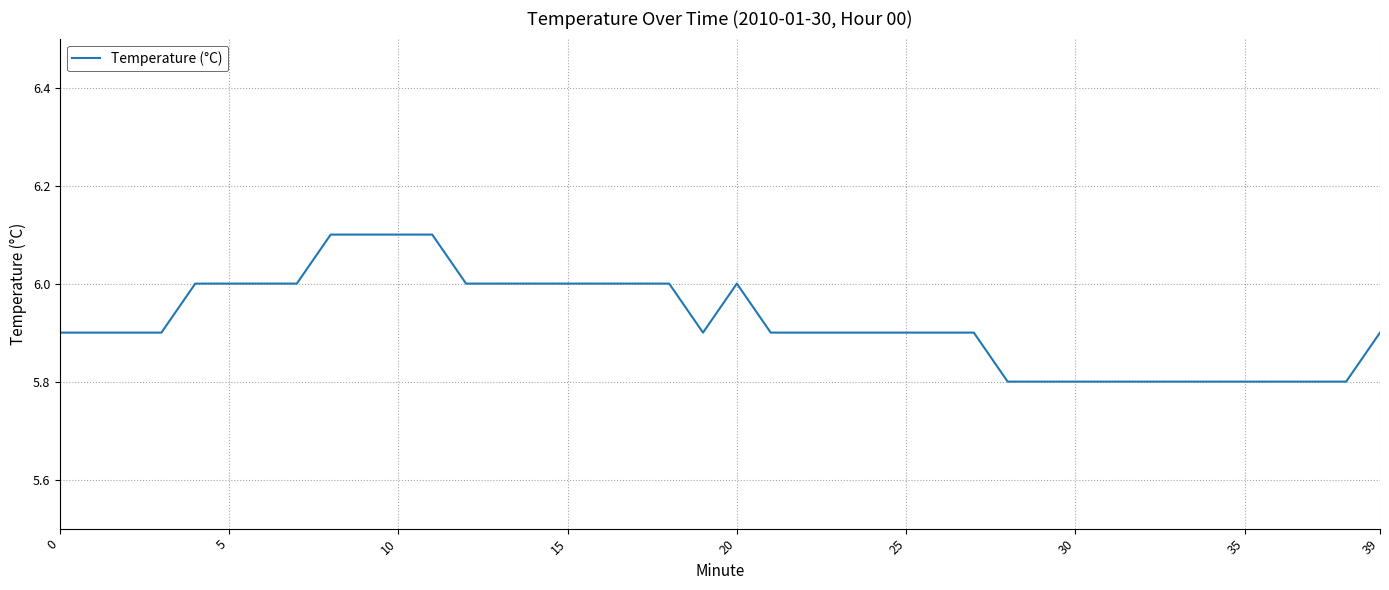

What is the maximum value shown in the chart?

6.1